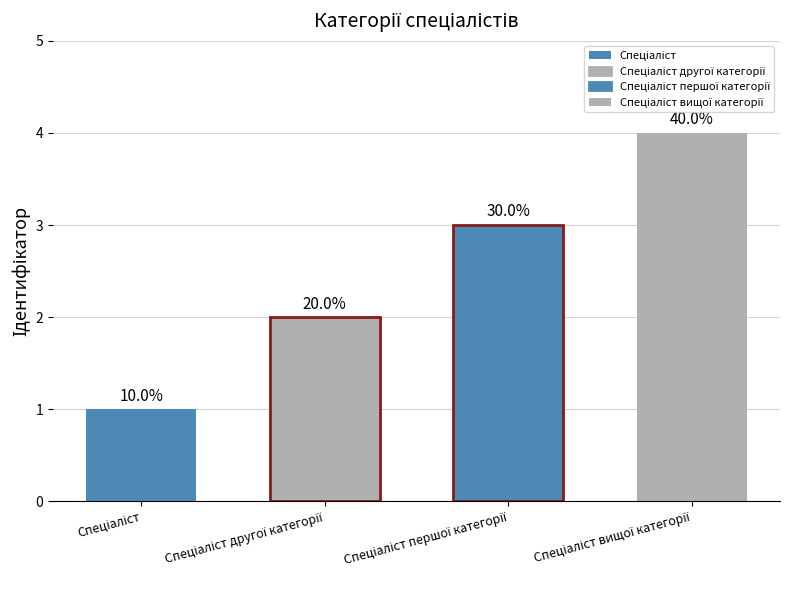

Is it true that the value at Спеціаліст другої категорії is 3?

False